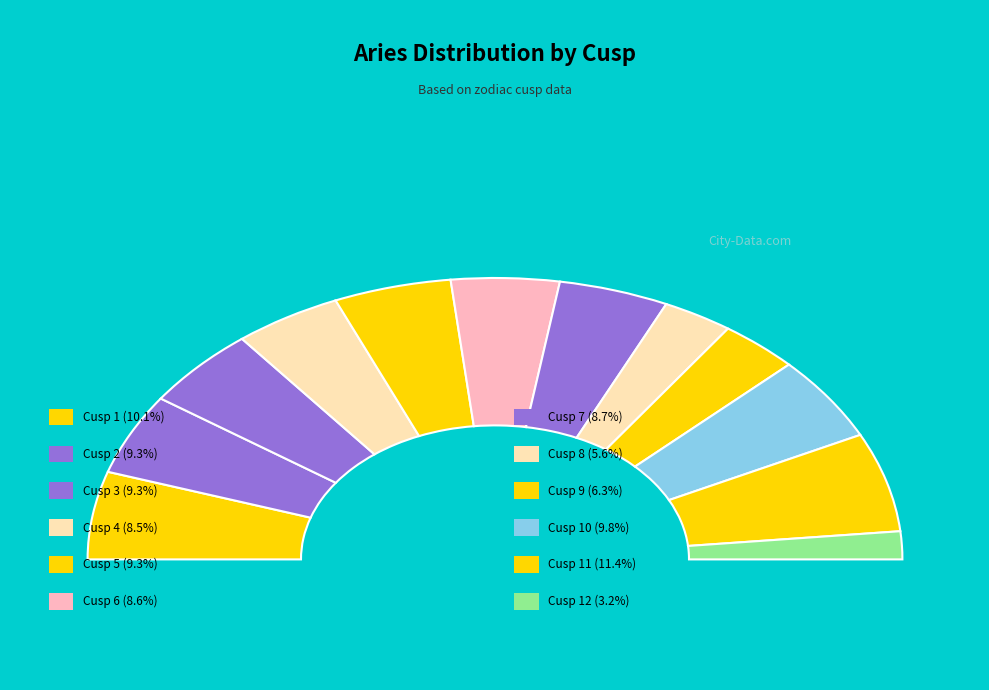

Is there any slice that represents more than half of the pie?

No